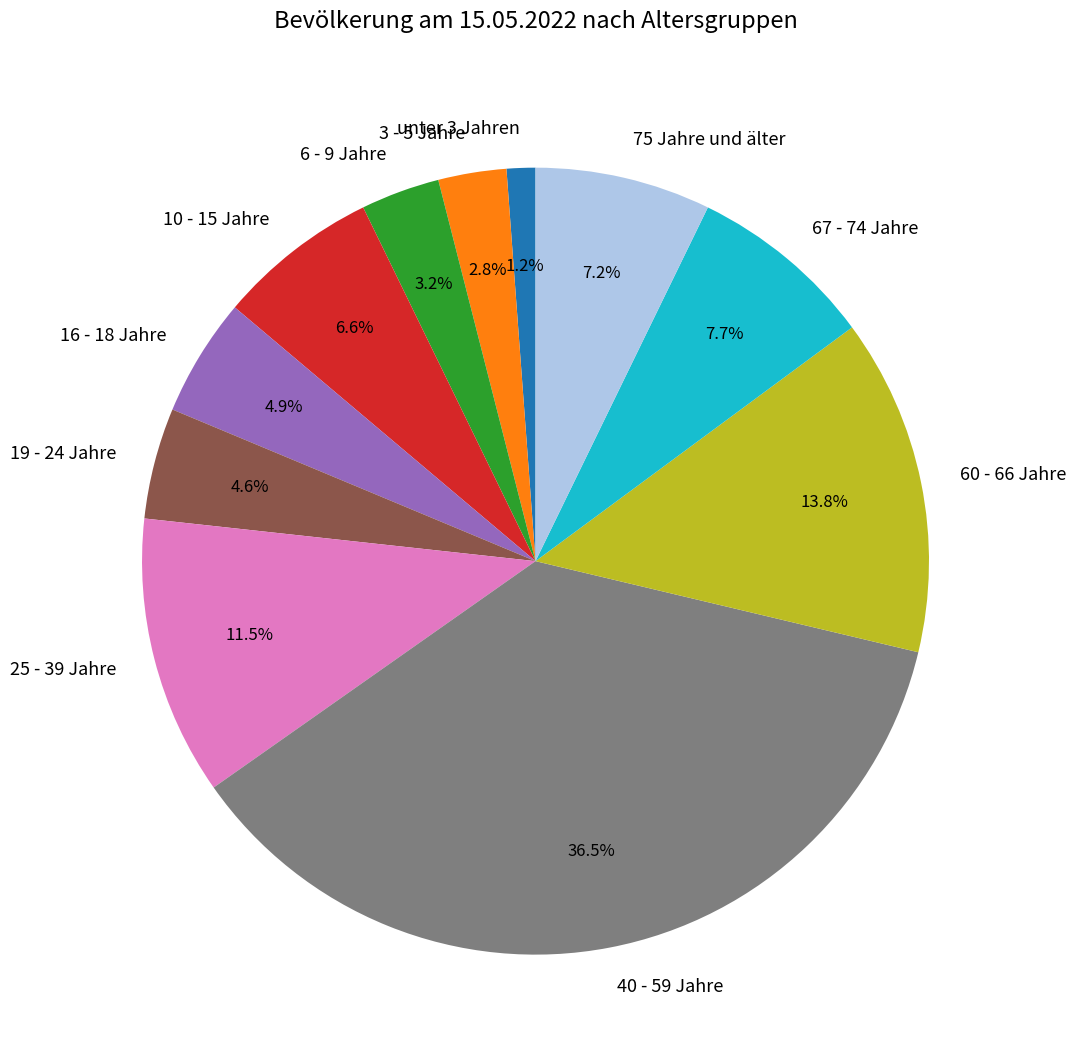

What is the smallest slice in the pie chart?

unter 3 Jahren